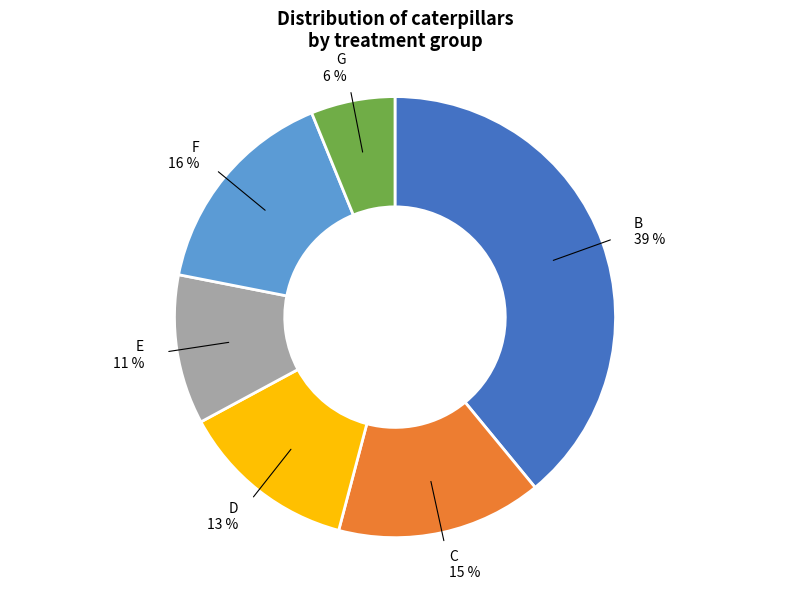

Does C represent more than half of the total?

No